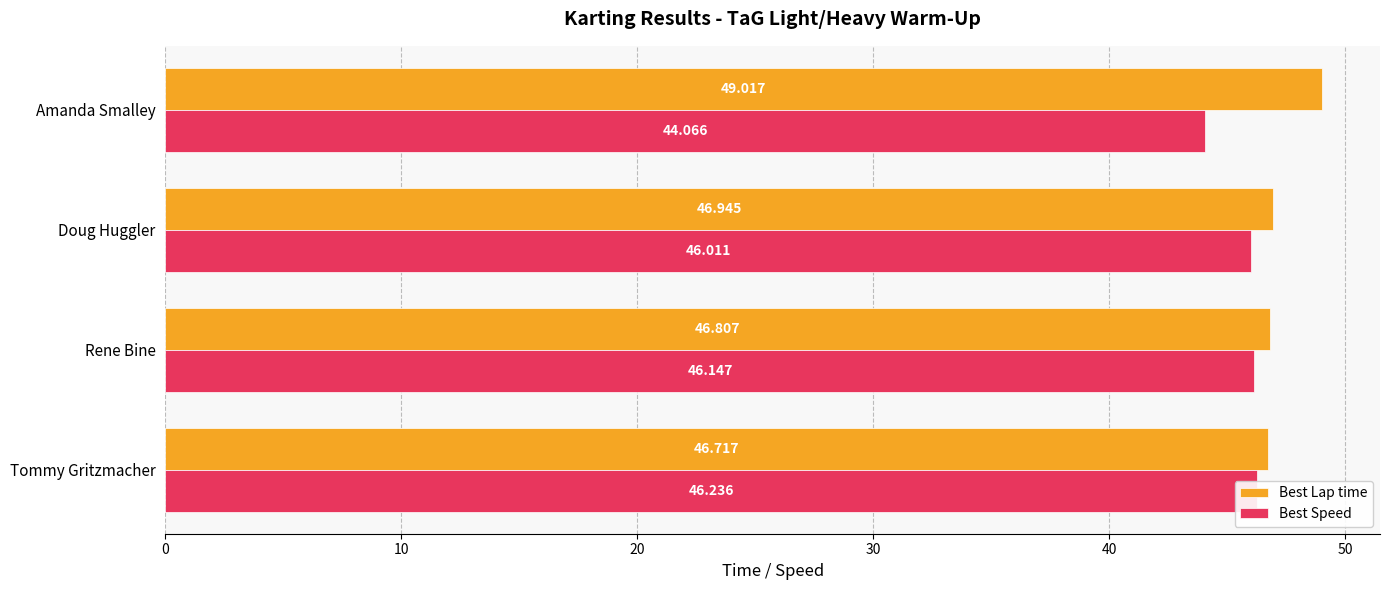

What is the average value of the Best Speed series?

45.6